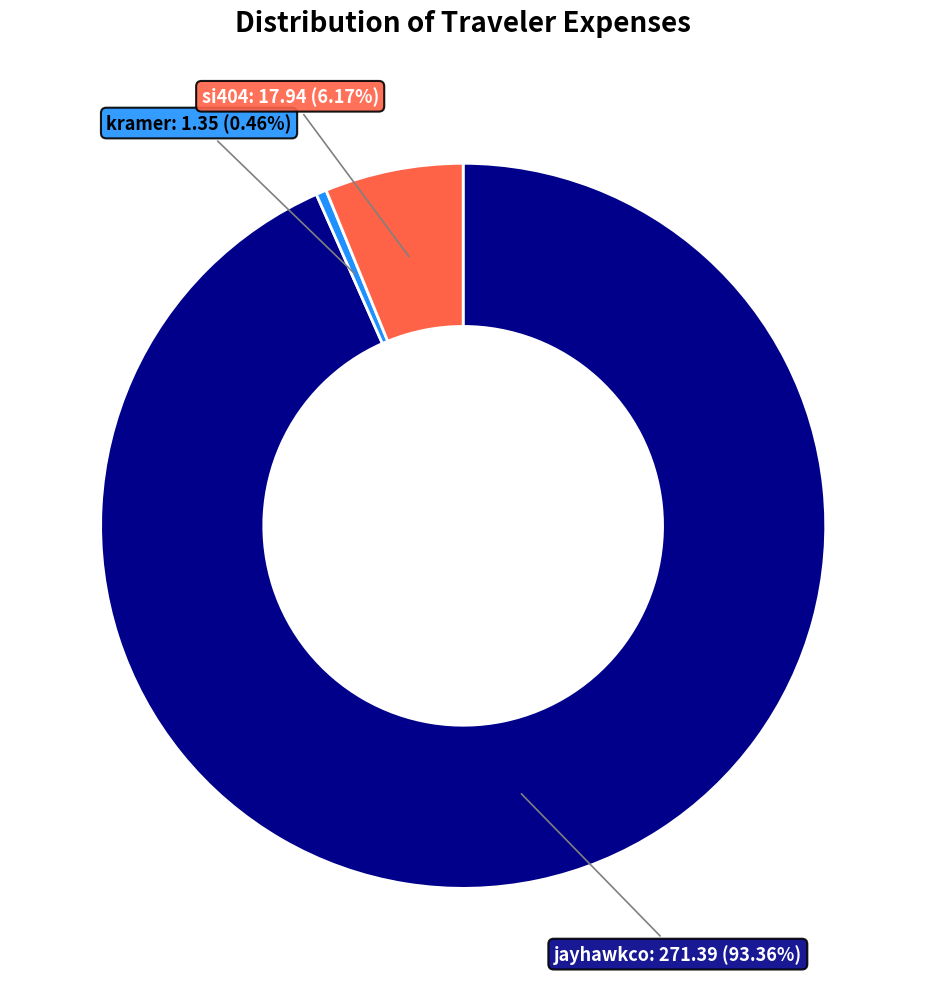

How many segments does this pie chart have?

3